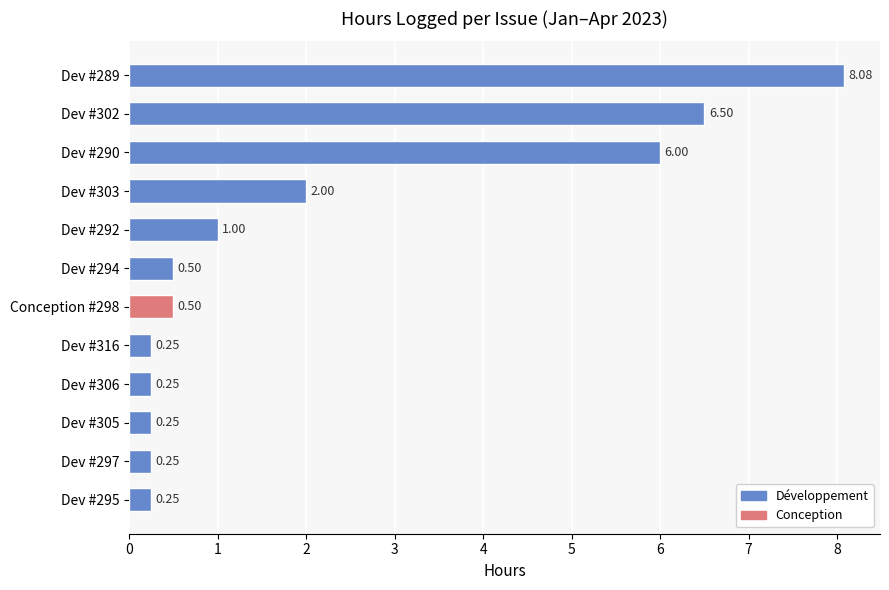

Between Dev #305 and Dev #294, which is larger?

Dev #294